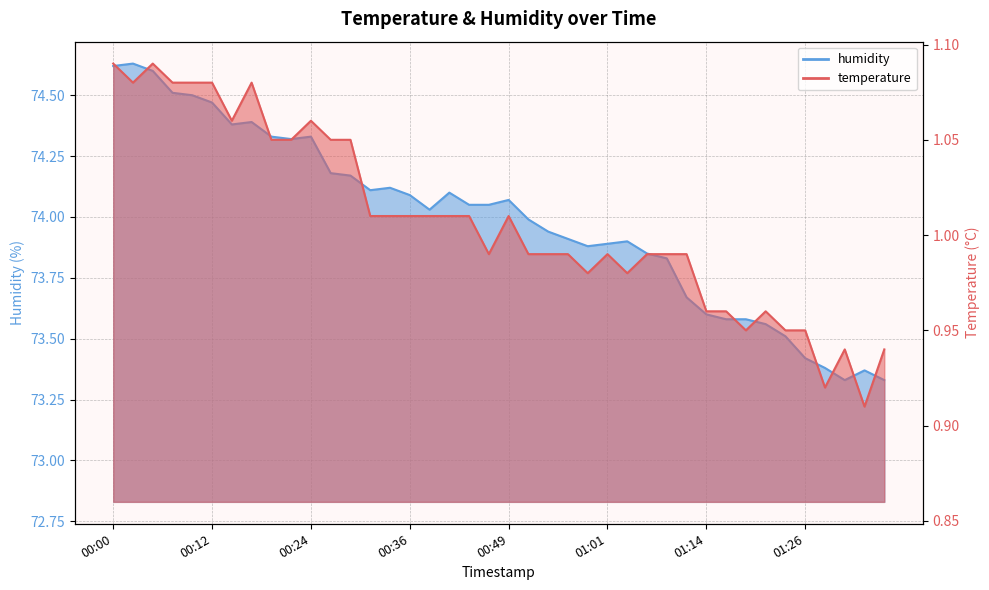

How many values in the humidity series exceed 74?

21